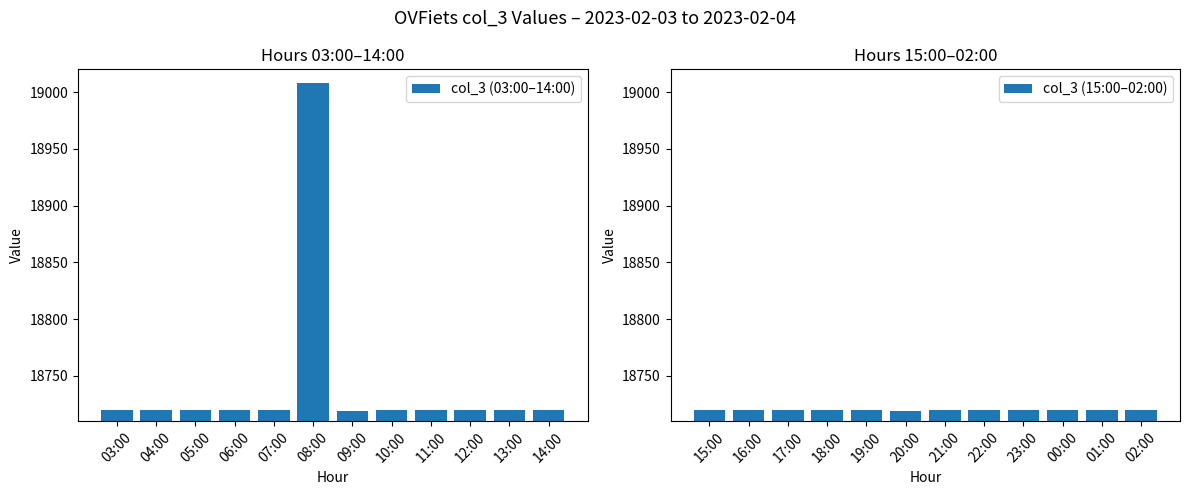

What is the smallest value displayed?

18719